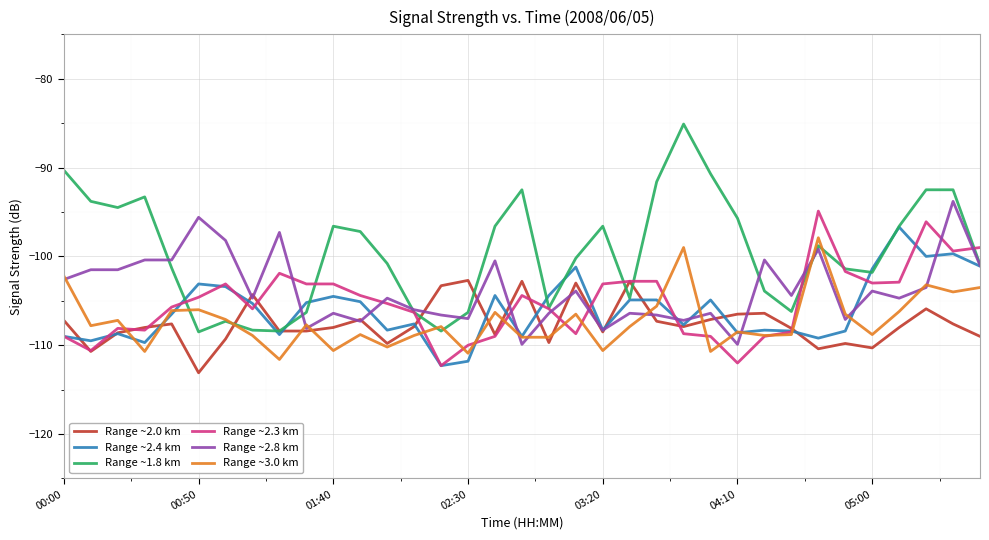

What is the difference between the second highest and second lowest values in the Range ~3.0 km series?

11.9